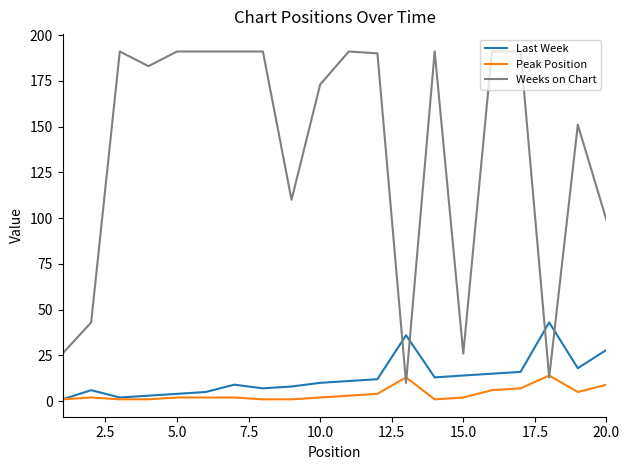

Rank the series by their maximum value, from lowest to highest.

Peak Position, Last Week, Weeks on Chart